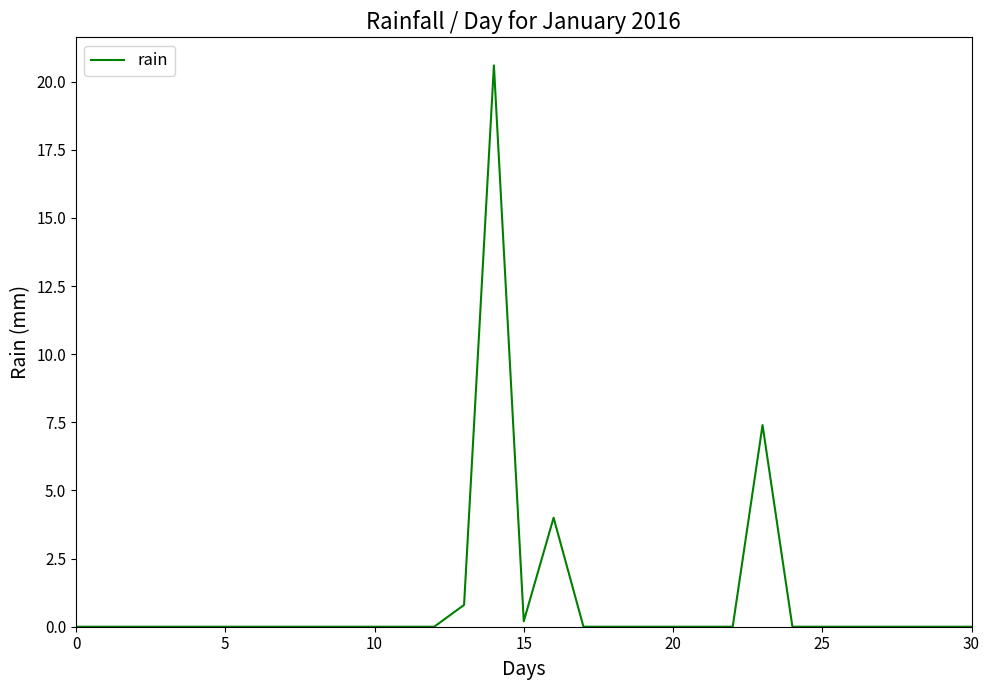

What is the difference between the maximum and minimum values?

20.6